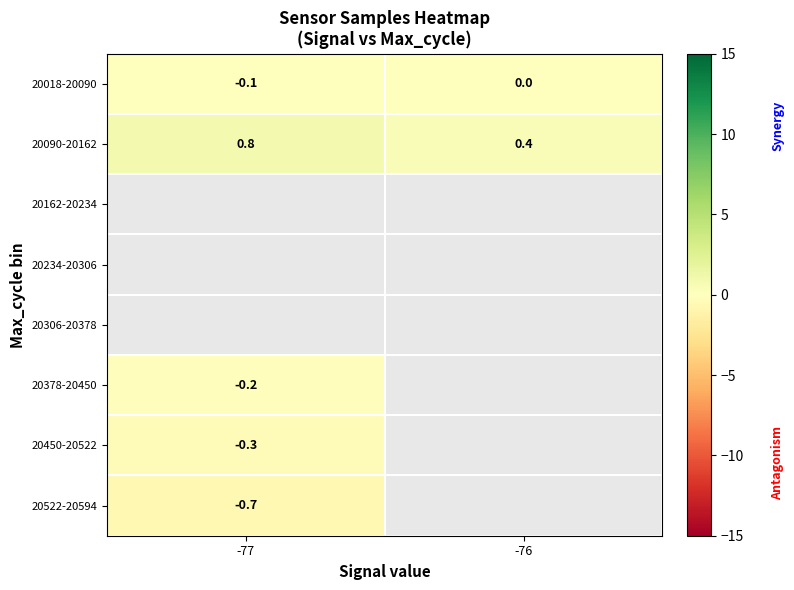

List the labels in order of row_0 value, smallest first.

-77, -76